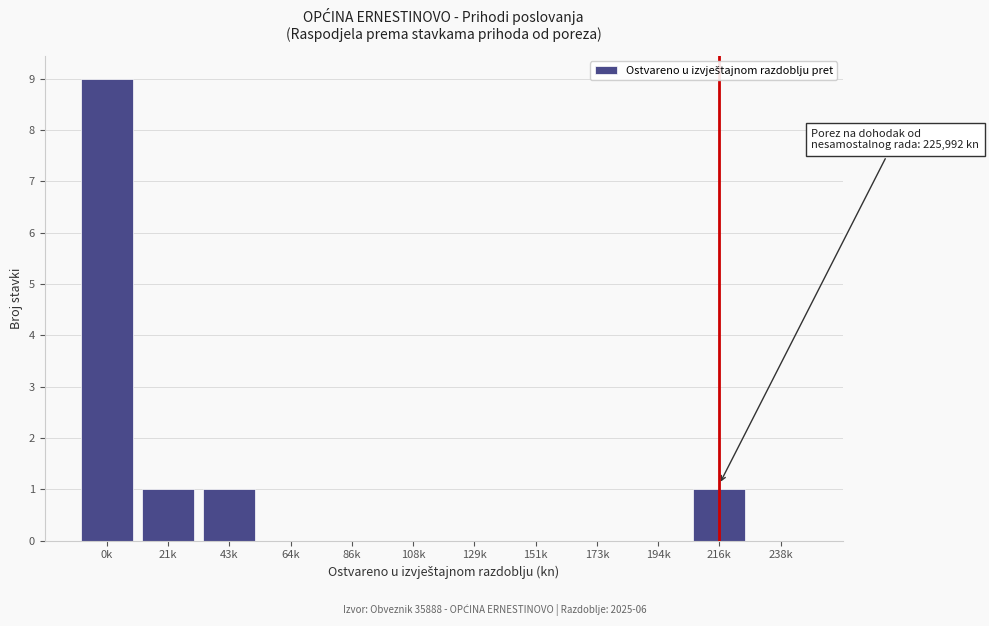

Reading left to right, list all the values displayed in this chart.

0k=9	21k=1	43k=1	64k=0	86k=0	108k=0	129k=0	151k=0	173k=0	194k=0	216k=1	238k=0